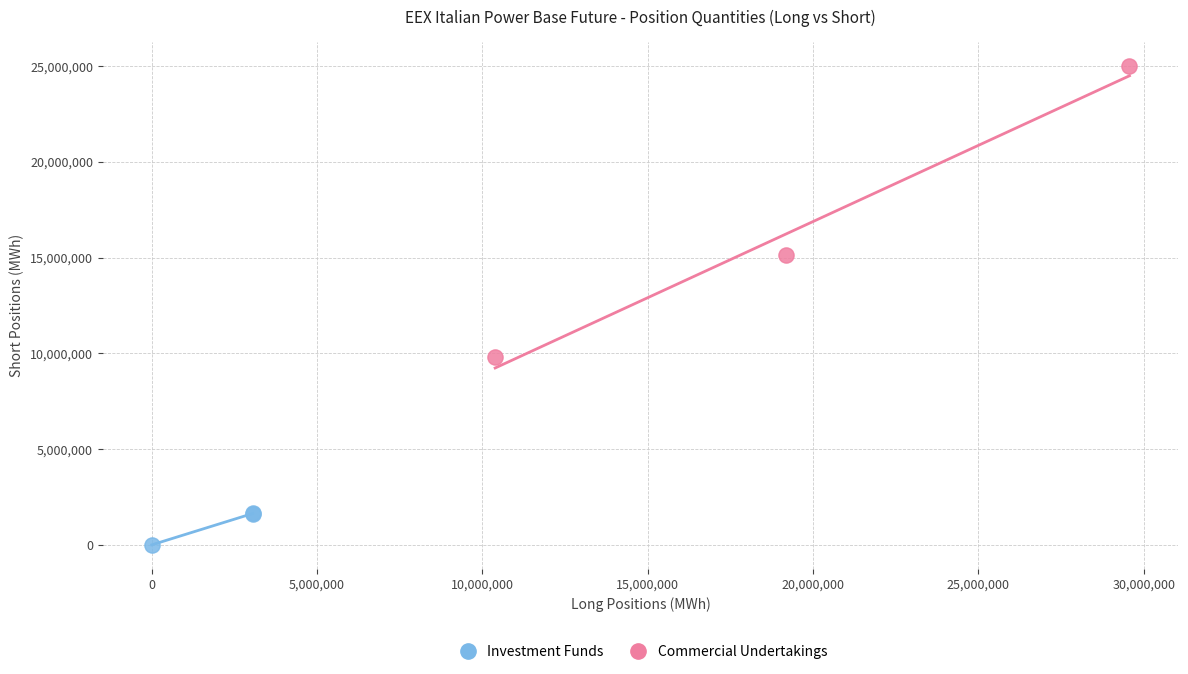

Which series contains the highest Y value?

Commercial Undertakings